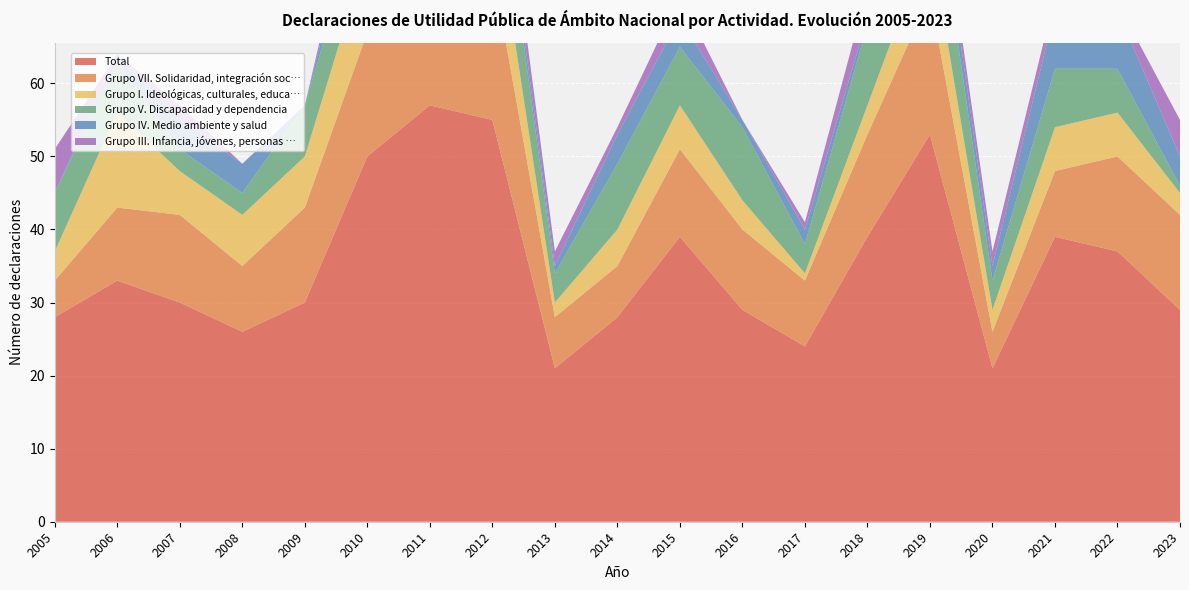

Reading left to right, list all the values displayed in this chart.

Total: 2005=28	2006=33	2007=30	2008=26	2009=30	2010=50	2011=57	2012=55	2013=21	2014=28	2015=39	2016=29	2017=24	2018=39	2019=53	2020=21	2021=39	2022=37	2023=29
Grupo VII. Solidaridad, integración soc…: 2005=5	2006=10	2007=12	2008=9	2009=13	2010=17	2011=20	2012=21	2013=7	2014=7	2015=12	2016=11	2017=9	2018=14	2019=19	2020=5	2021=9	2022=13	2023=13
Grupo I. Ideológicas, culturales, educa…: 2005=4	2006=13	2007=6	2008=7	2009=7	2010=11	2011=6	2012=10	2013=2	2014=5	2015=6	2016=4	2017=1	2018=4	2019=8	2020=3	2021=6	2022=6	2023=3
Grupo V. Discapacidad y dependencia: 2005=8	2006=7	2007=3	2008=3	2009=7	2010=8	2011=12	2012=11	2013=4	2014=9	2015=8	2016=10	2017=4	2018=11	2019=12	2020=4	2021=8	2022=6	2023=1
Grupo IV. Medio ambiente y salud: 2005=0	2006=1	2007=4	2008=4	2009=0	2010=5	2011=7	2012=2	2013=1	2014=4	2015=4	2016=1	2017=2	2018=1	2019=3	2020=2	2021=8	2022=8	2023=4
Grupo III. Infancia, jóvenes, personas …: 2005=6	2006=0	2007=2	2008=0	2009=0	2010=3	2011=2	2012=3	2013=2	2014=1	2015=3	2016=0	2017=1	2018=4	2019=2	2020=2	2021=2	2022=1	2023=5